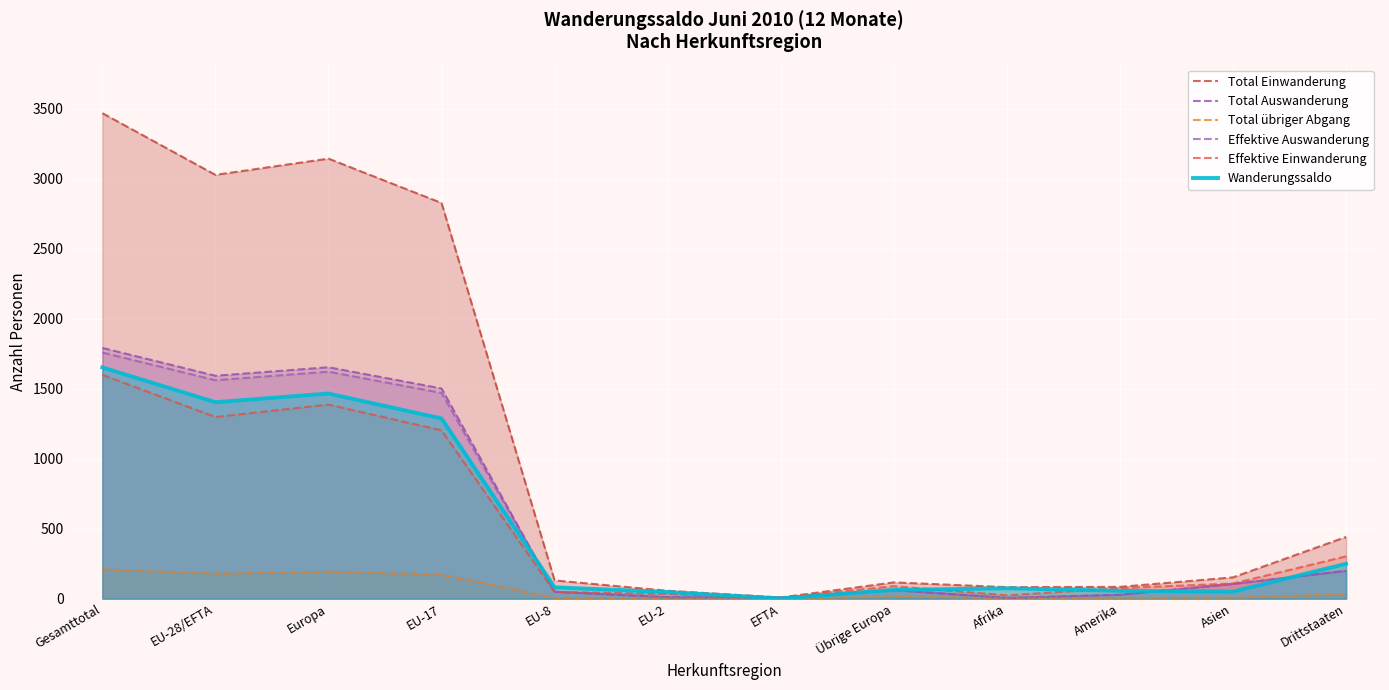

How many lines are shown in the chart?

6